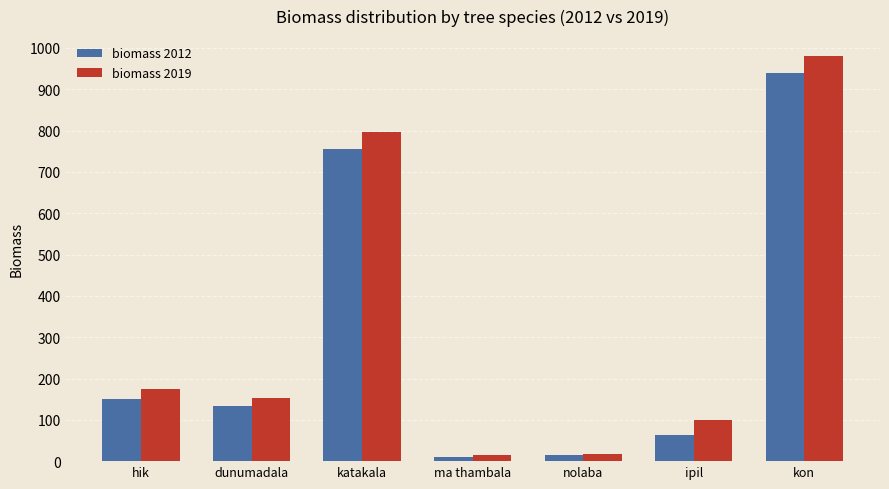

What is the value of the biomass 2012 bar at the 2nd from the left?

132.9